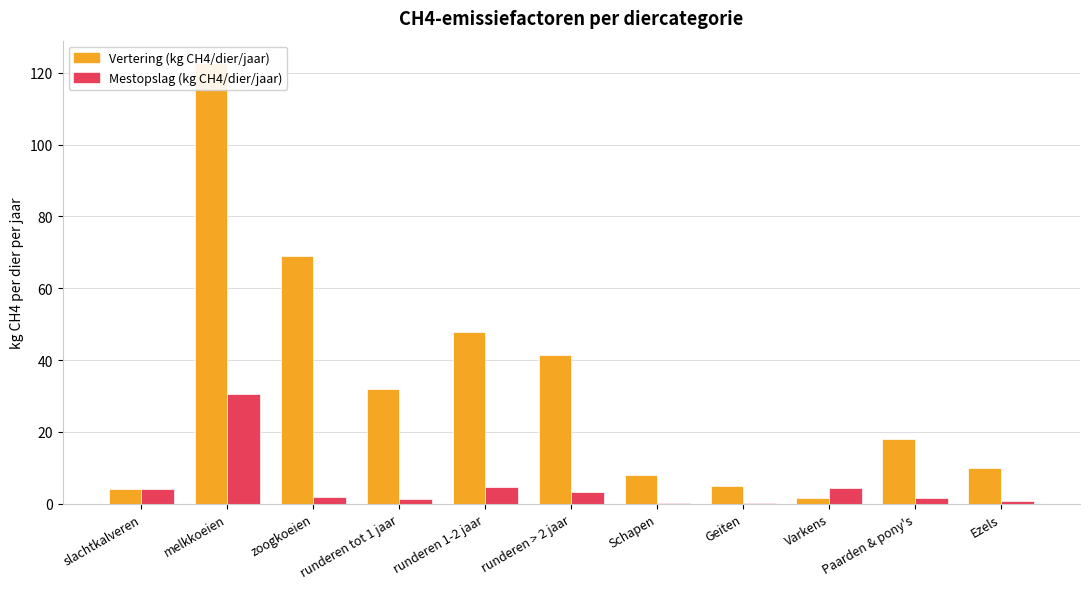

What is the difference between the second highest and second lowest values in the Mestopslag (kg CH4/dier/jaar) series?

4.6